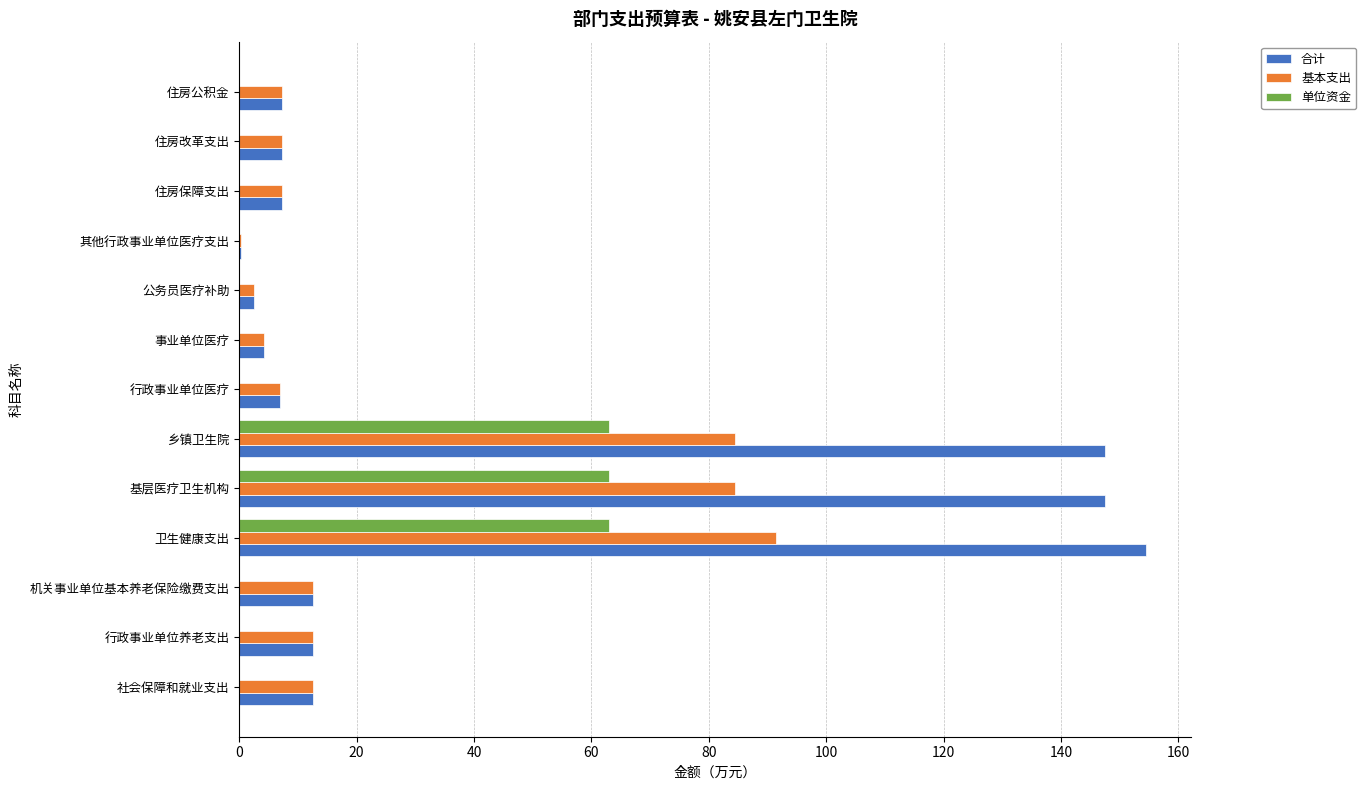

At which label does 合计 reach its peak?

卫生健康支出